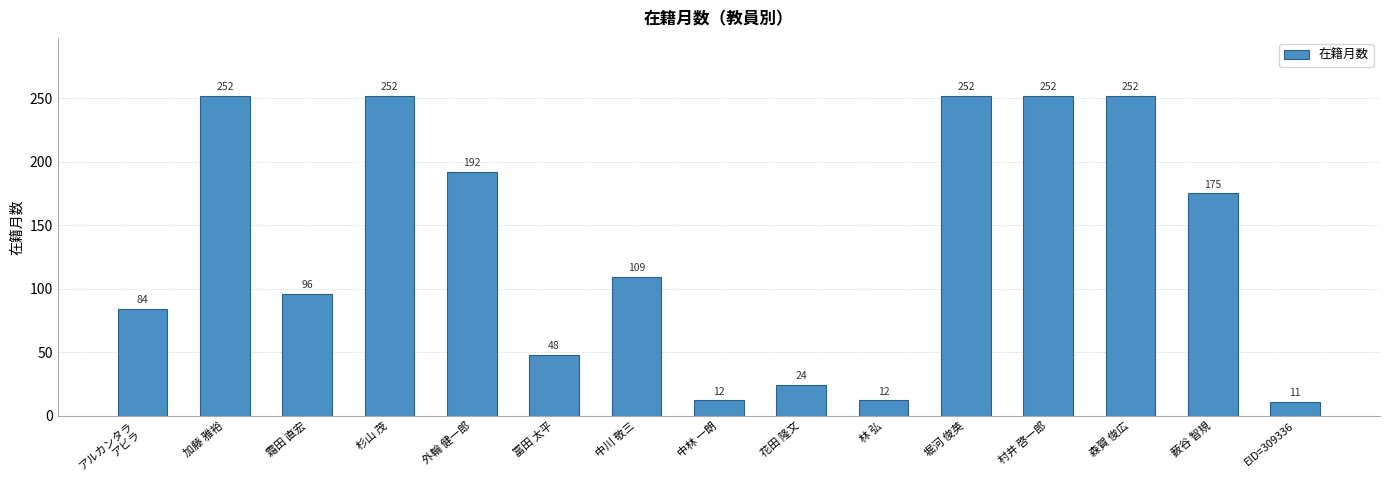

What is the label of the 10th bar from the left?

林 弘